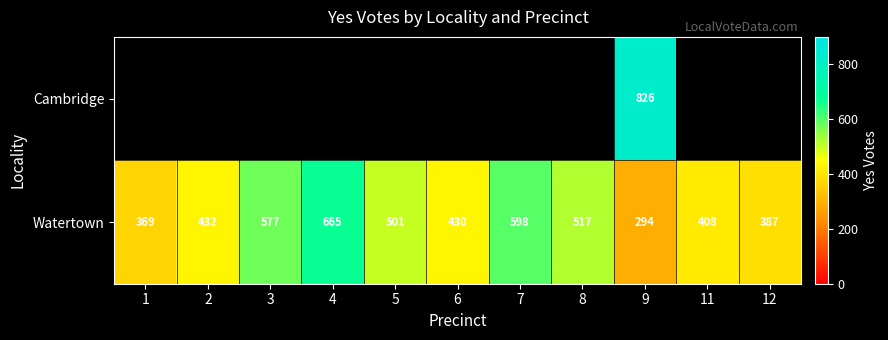

Count the number of data series in this chart.

2